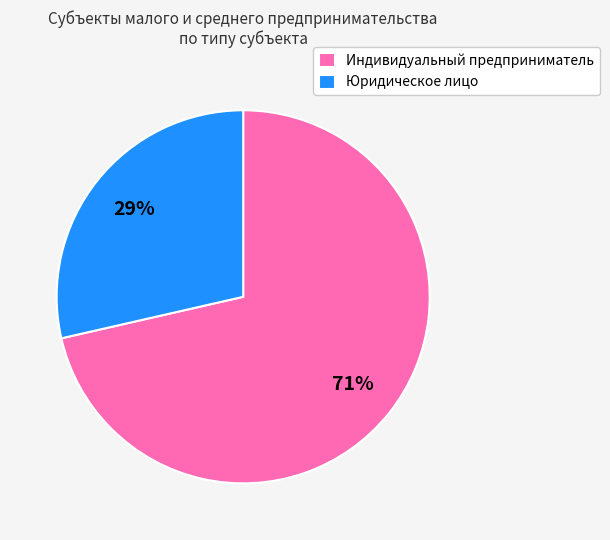

To the nearest percent, what is the average slice percentage?

50%